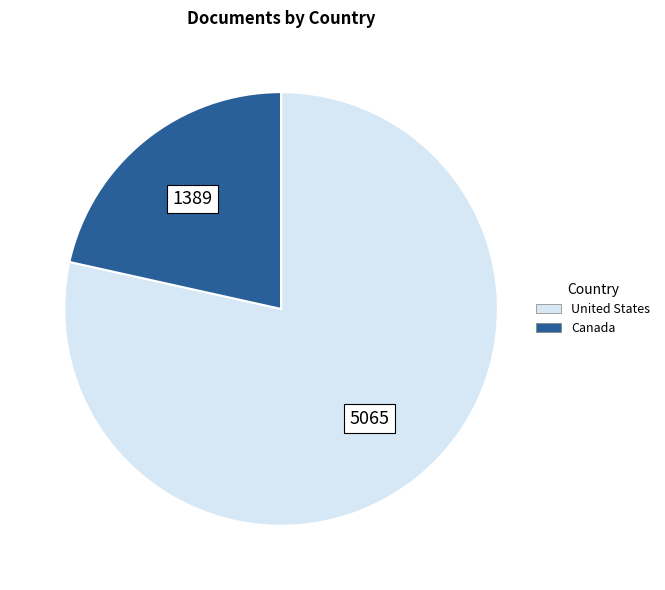

Is the sum of United States and Canada greater than half?

Yes